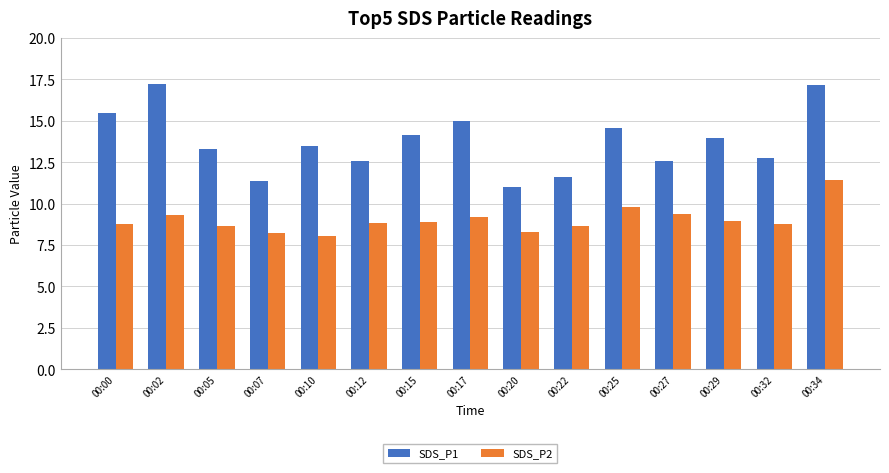

List the series in order of their peak value, lowest first.

SDS_P2, SDS_P1